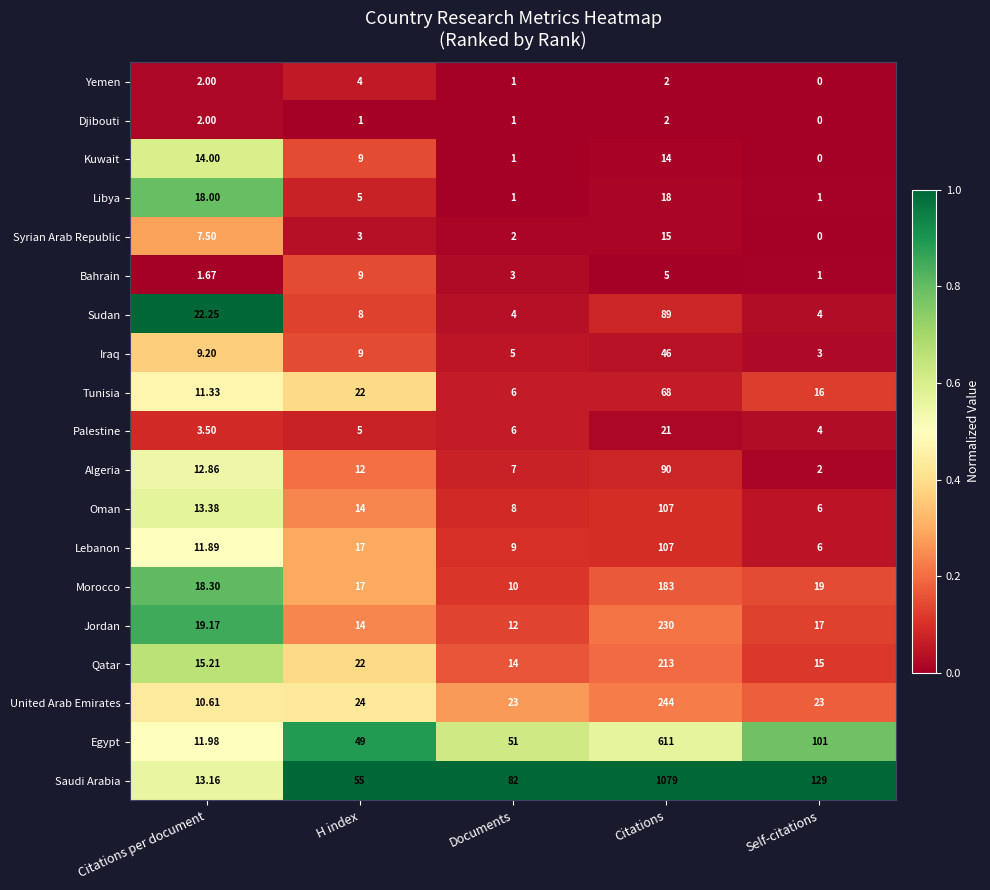

Which category has the highest value in the Oman series?

Citations